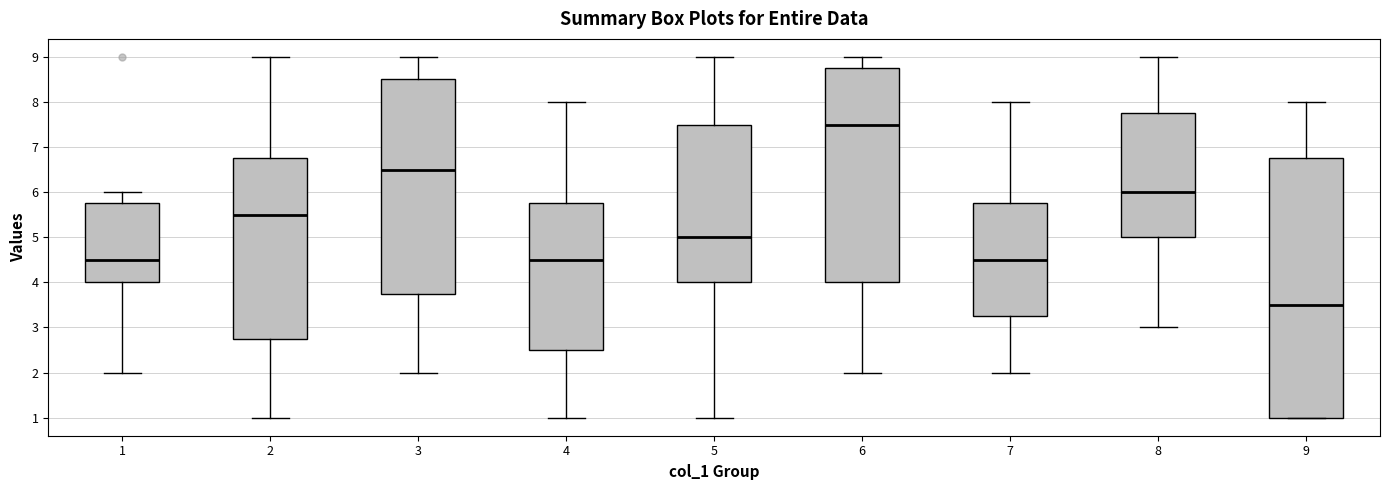

Reading left to right, read every box against the y-axis: the position of its median line, the range the box covers, and the ends of its whiskers. The values are not printed on the chart, so give them approximately, as read against the axis.

1: median 4.5, box 4.0 to 5.8, whiskers 2.0 to 6.0
2: median 5.5, box 2.8 to 6.8, whiskers 1.0 to 9.0
3: median 6.5, box 3.8 to 8.5, whiskers 2.0 to 9.0
4: median 4.5, box 2.5 to 5.8, whiskers 1.0 to 8.0
5: median 5.0, box 4.0 to 7.5, whiskers 1.0 to 9.0
6: median 7.5, box 4.0 to 8.8, whiskers 2.0 to 9.0
7: median 4.5, box 3.3 to 5.8, whiskers 2.0 to 8.0
8: median 6.0, box 5.0 to 7.8, whiskers 3.0 to 9.0
9: median 3.5, box 1.0 to 6.8, whiskers 1.0 to 8.0